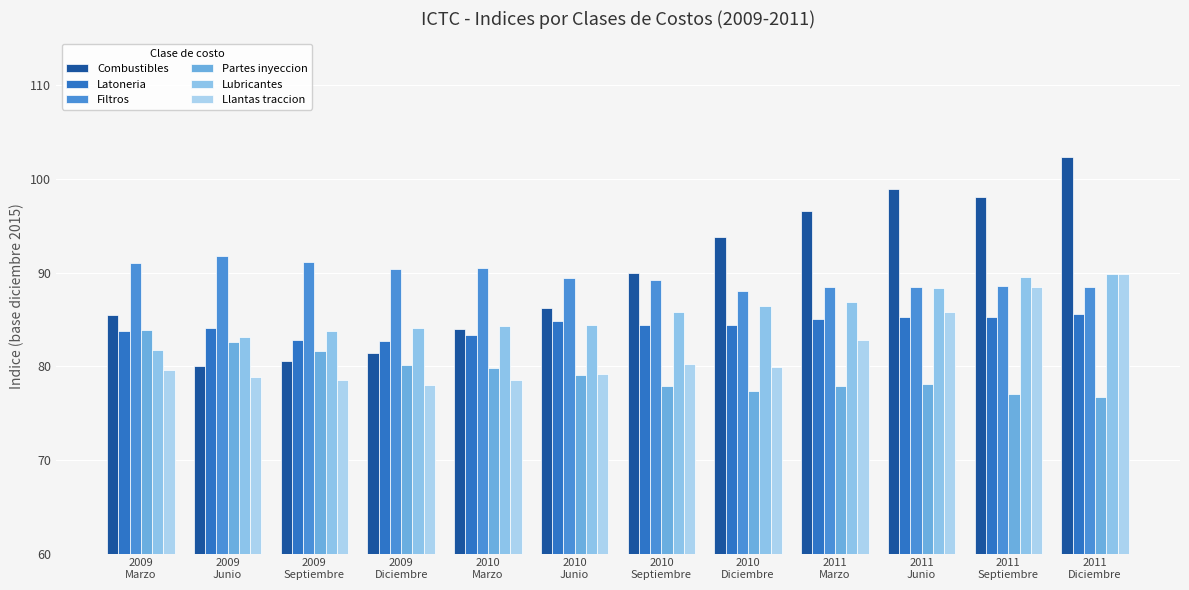

Reading left to right, what are all the values shown in this chart?

Combustibles: 85.4	80.0	80.6	81.4	84.0	86.2	89.9	93.8	96.6	99.0	98.0	102.3
Latoneria: 83.8	84.1	82.8	82.7	83.3	84.8	84.4	84.4	85.1	85.3	85.3	85.6
Filtros: 91.0	91.8	91.1	90.4	90.5	89.5	89.2	88.1	88.5	88.5	88.6	88.5
Partes inyeccion: 83.9	82.6	81.6	80.1	79.8	79.1	77.9	77.4	77.9	78.1	77.0	76.8
Lubricantes: 81.7	83.1	83.8	84.0	84.3	84.4	85.8	86.5	86.9	88.3	89.5	89.9
Llantas traccion: 79.7	78.8	78.5	78.0	78.5	79.1	80.2	79.9	82.8	85.8	88.5	89.8